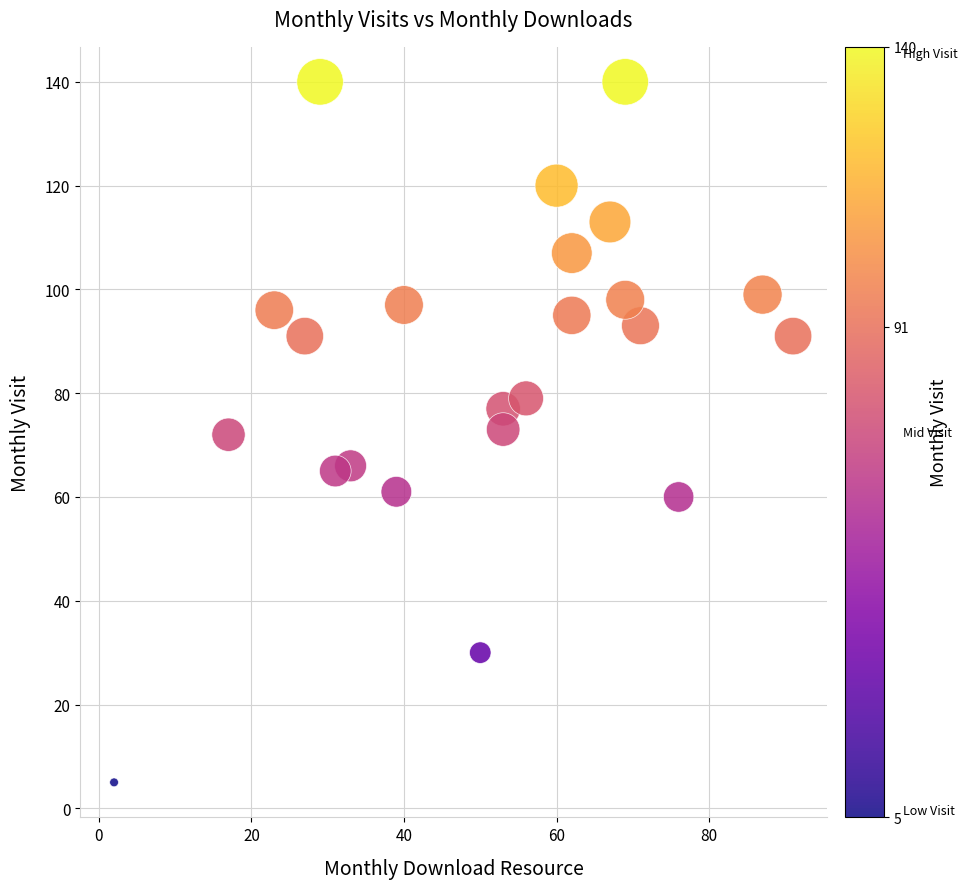

What is the range of Y values (max minus min)?

135